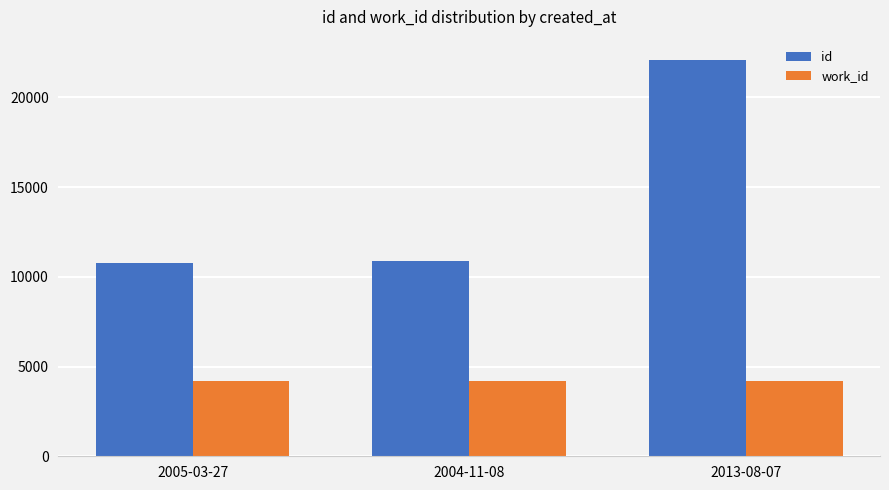

How many bars are there in each group?

2